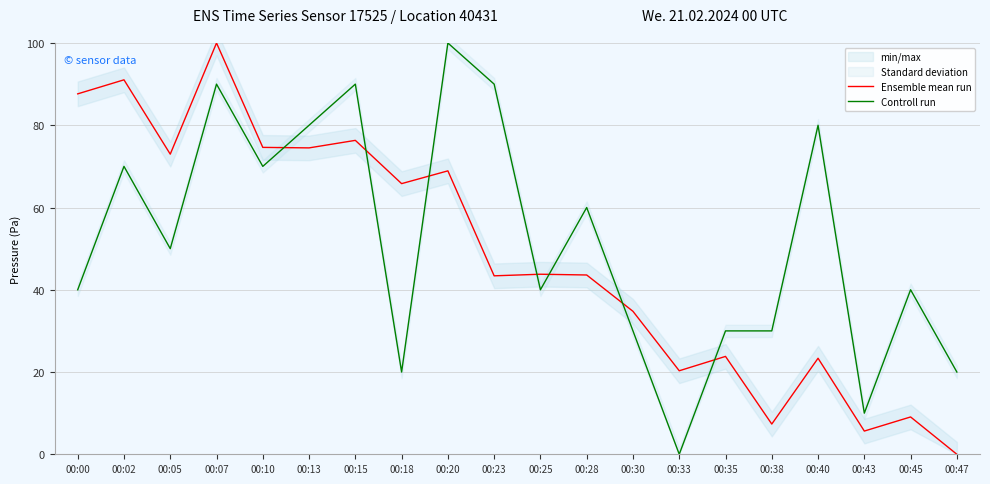

True or false: Ensemble mean run has a value of 110.7 at 00:15.

False